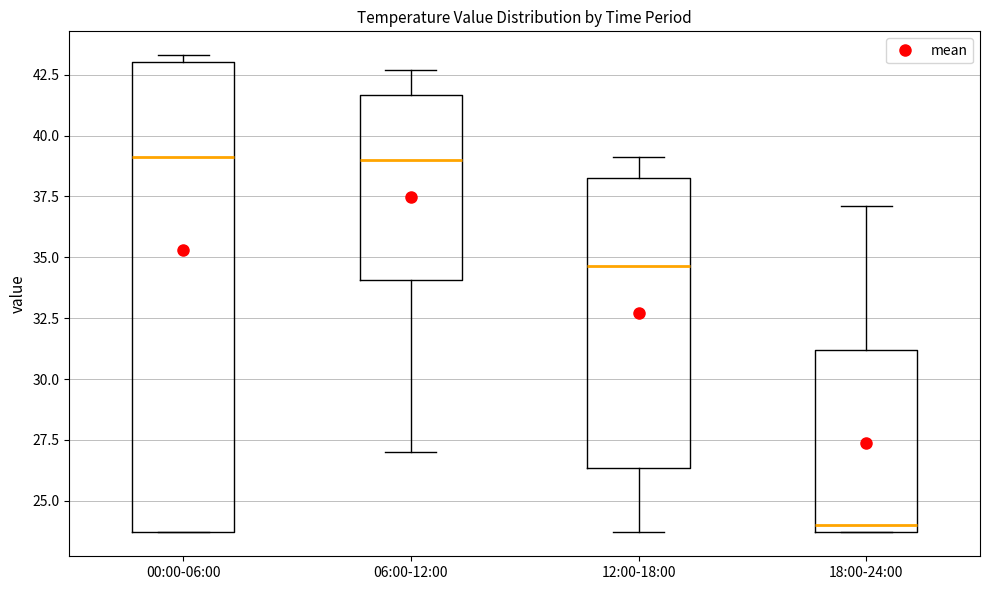

Reading left to right, transcribe this box plot: for each box, give where its median line is, the range the box spans, and where its two whiskers end, as read against the y-axis. The values are not printed on the chart, so give them approximately, as read against the axis.

00:00-06:00: median 39.0, box 23.5 to 43.0, whiskers 23.5 to 43.5
06:00-12:00: median 39.0, box 34.0 to 41.5, whiskers 27.0 to 42.5
12:00-18:00: median 34.5, box 26.5 to 38.5, whiskers 23.5 to 39.0
18:00-24:00: median 24.0, box 23.5 to 31.0, whiskers 23.5 to 37.0